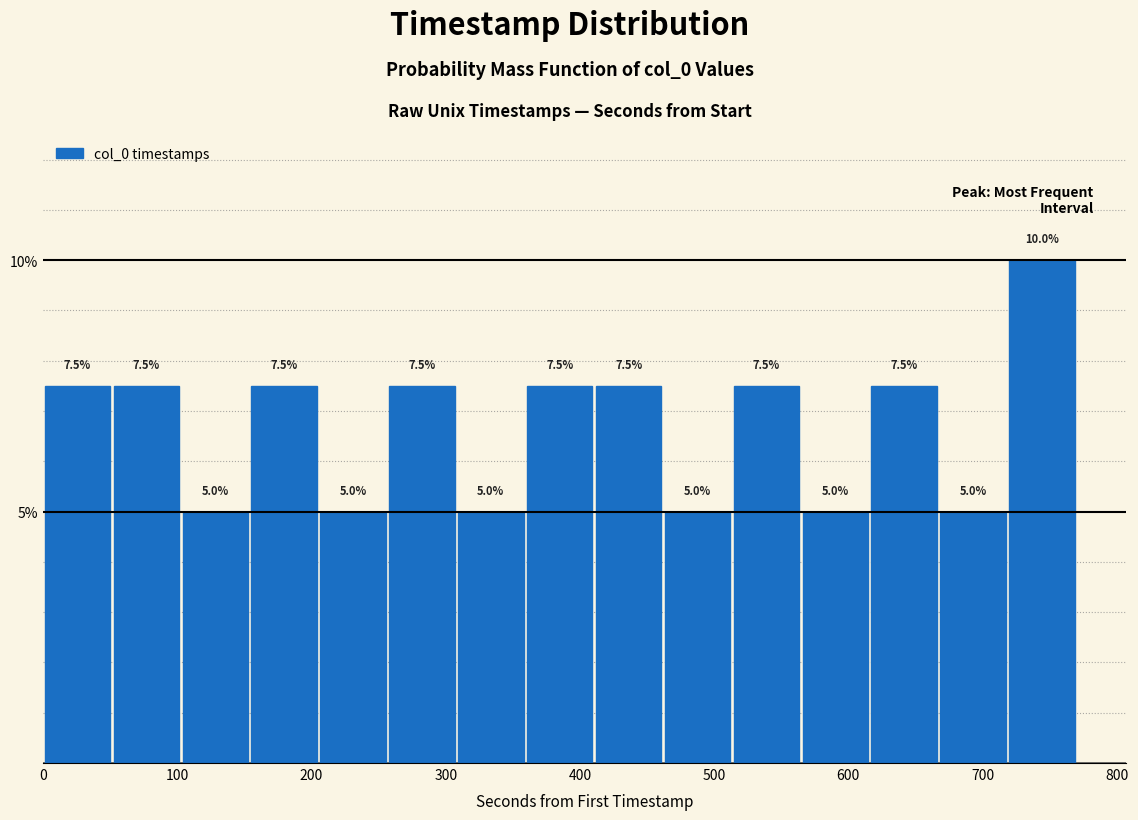

What is the height of the bar covering 670 to 720 on the x-axis? The bar edges are not printed on the chart, so give them approximately, as read against the axis.

5.0